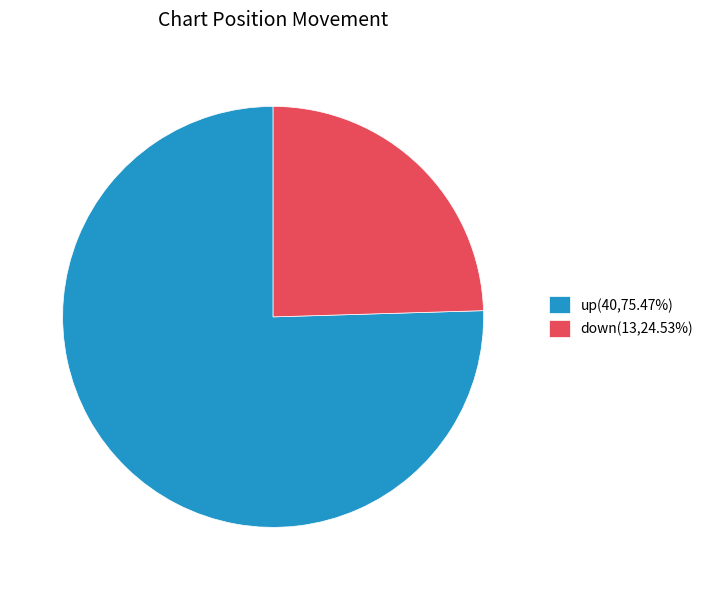

Rank the categories by value from highest to lowest.

up, down